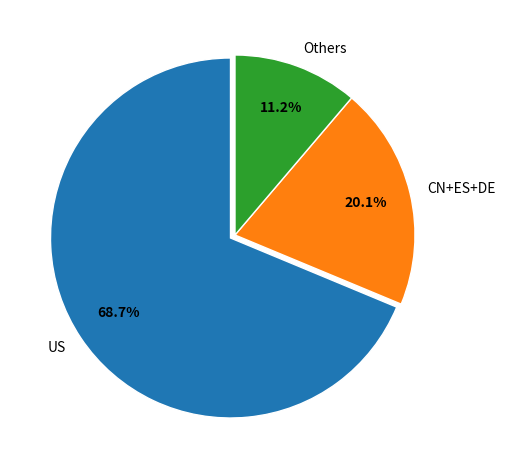

Between Others and US, which is larger?

US